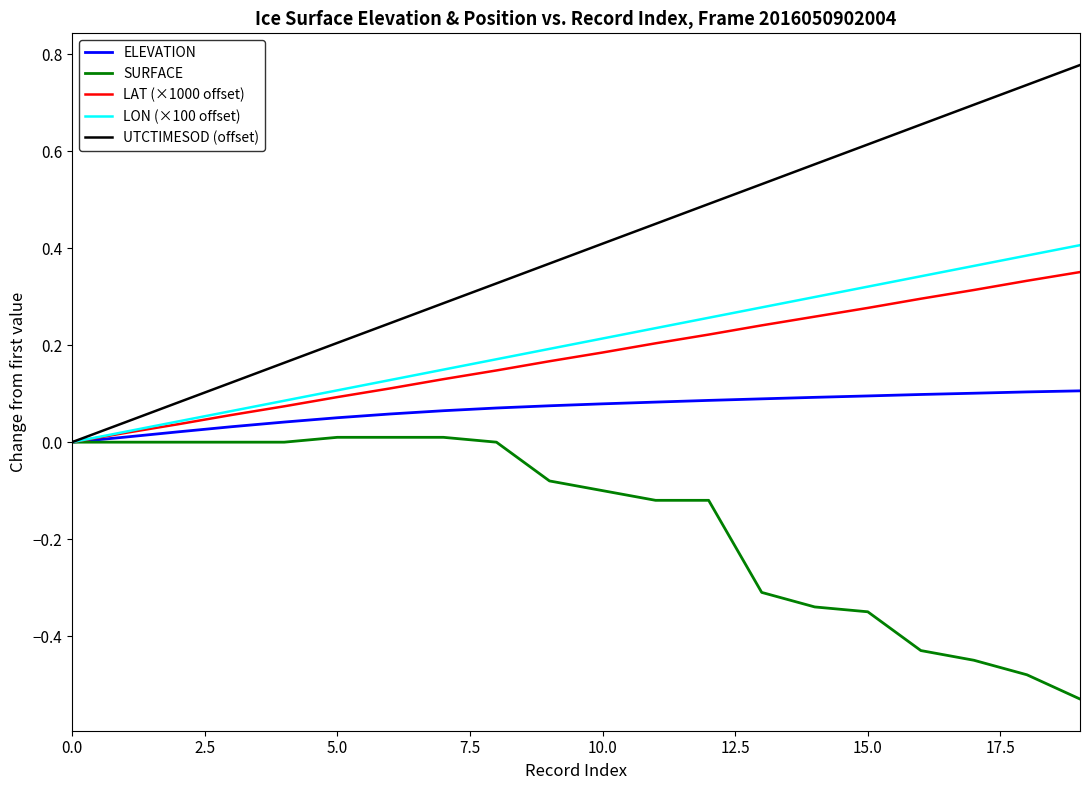

True or false: LAT (×1000 offset) has more than 2 points higher than both neighbors.

False